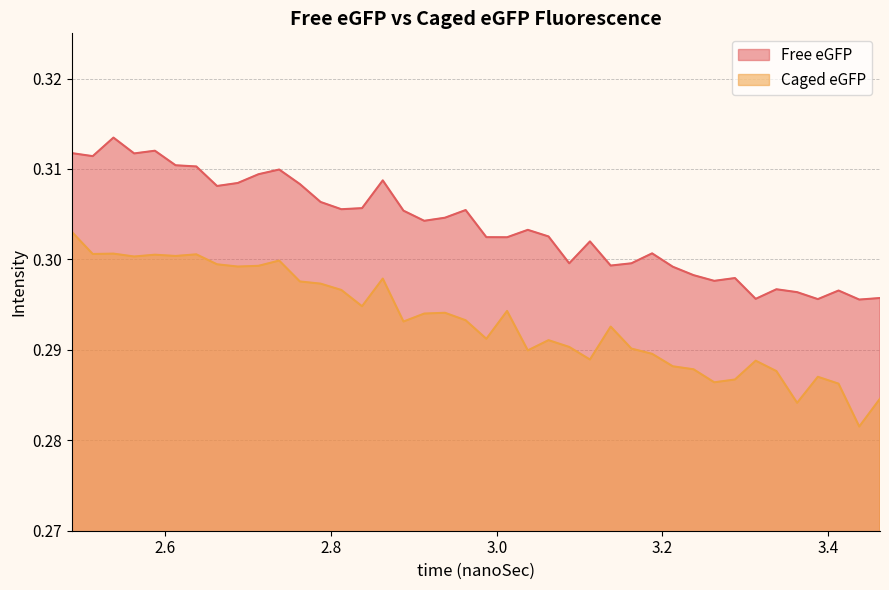

Does the chart display data point markers on the line(s)?

No